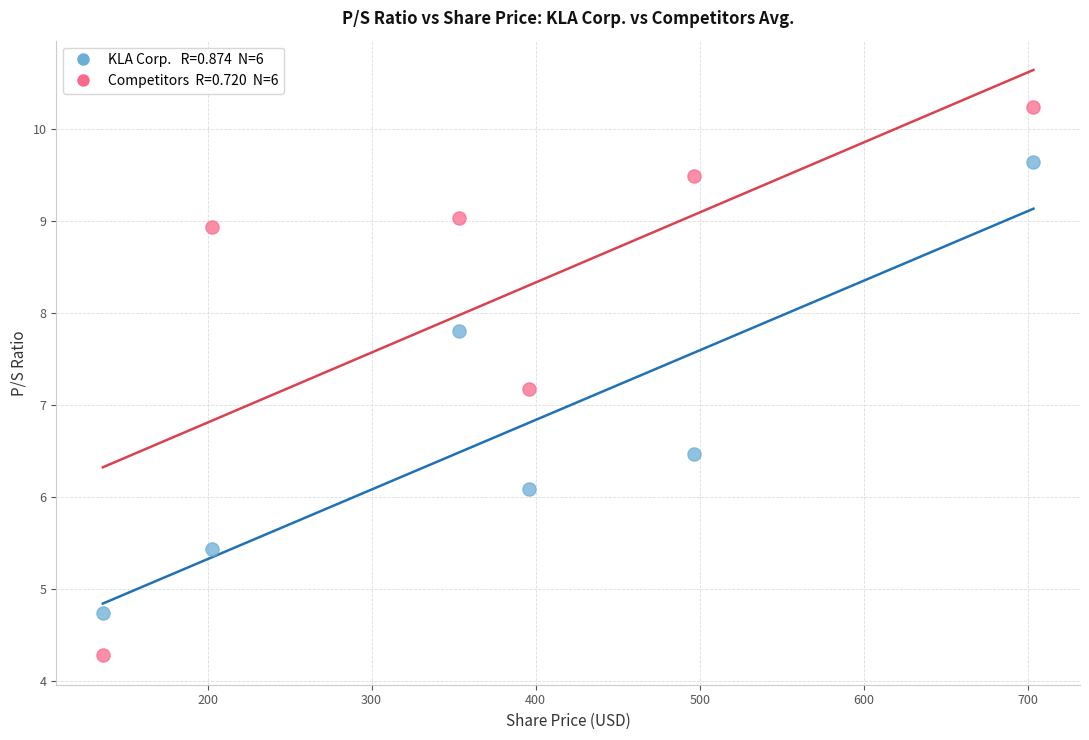

Across all data points, what is the average X value?

381.3